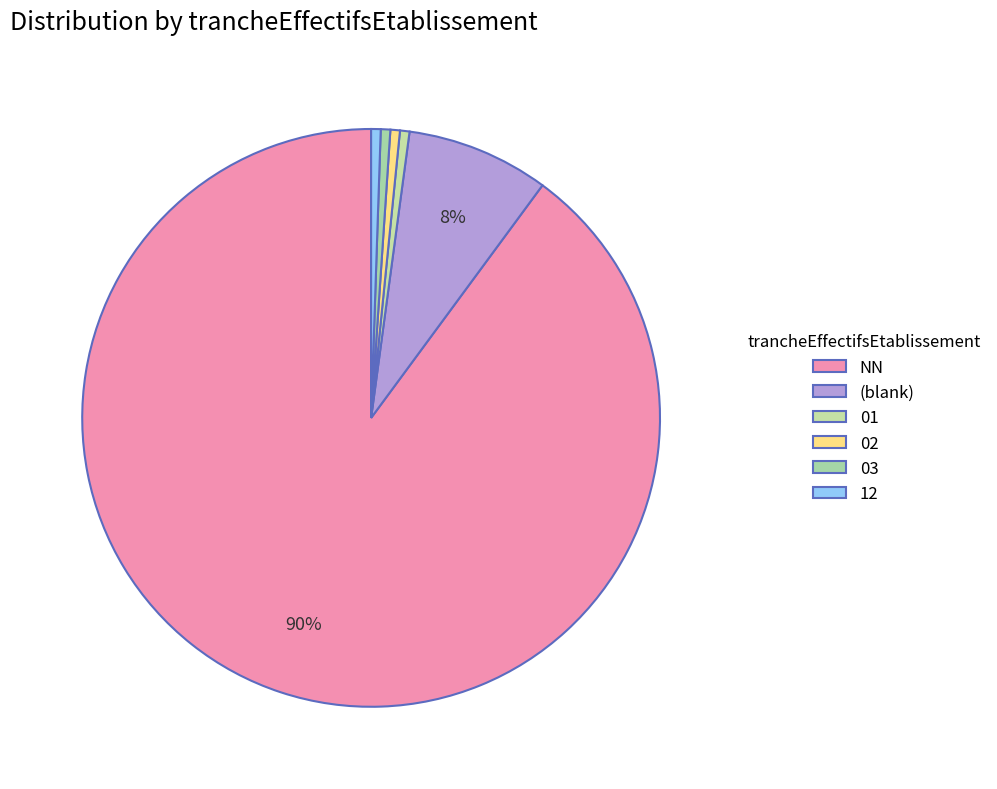

How many slices are in this pie chart?

6